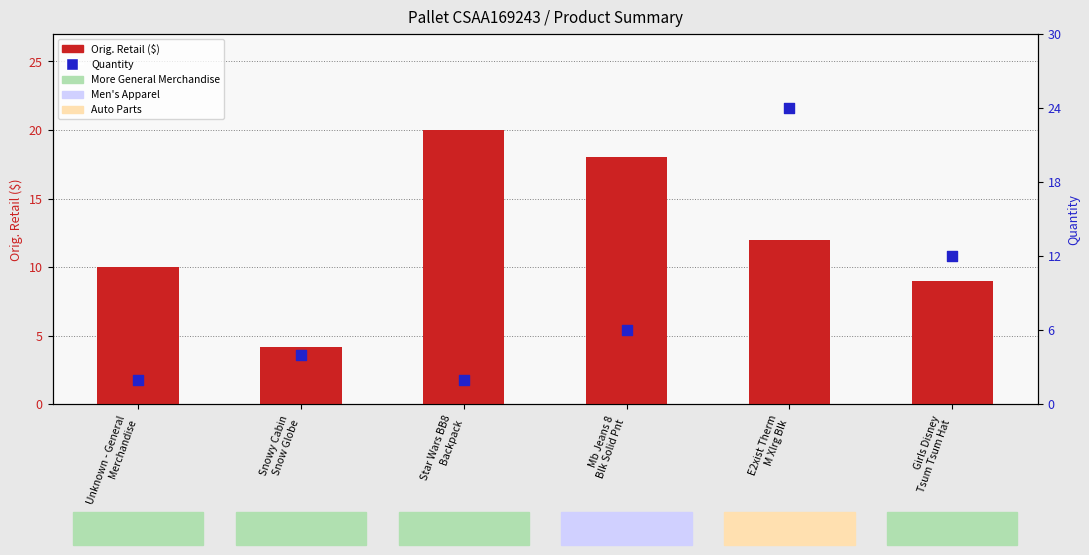

Which series has the largest total across all categories?

Orig. Retail ($)